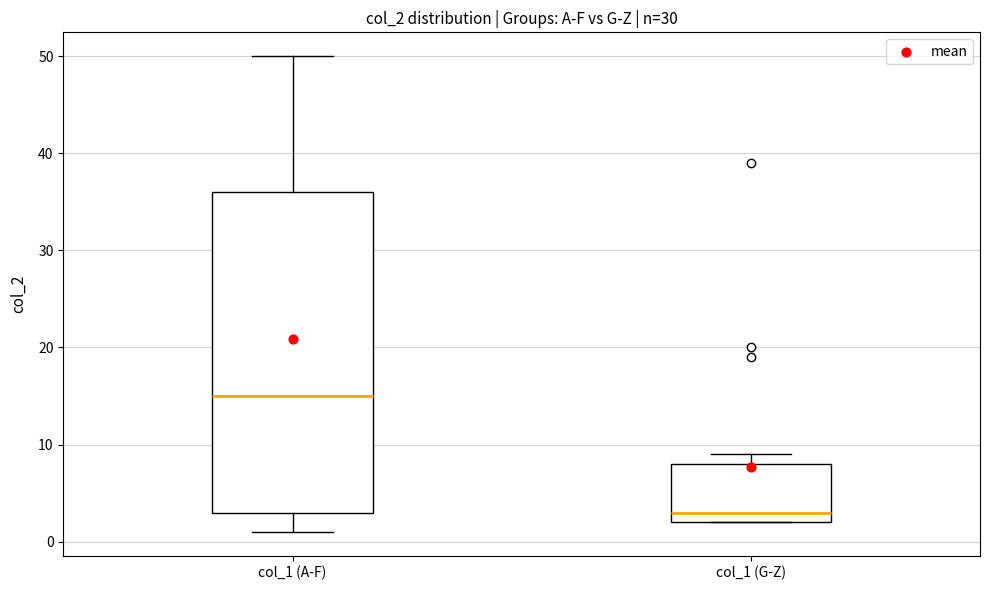

Reading left to right, transcribe this box plot: for each box, give where its median line is, the range the box spans, and where its two whiskers end, as read against the y-axis. The values are not printed on the chart, so give them approximately, as read against the axis.

col_1 (A-F): median 15, box 3 to 36, whiskers 1 to 50
col_1 (G-Z): median 3, box 2 to 8, whiskers 2 to 9